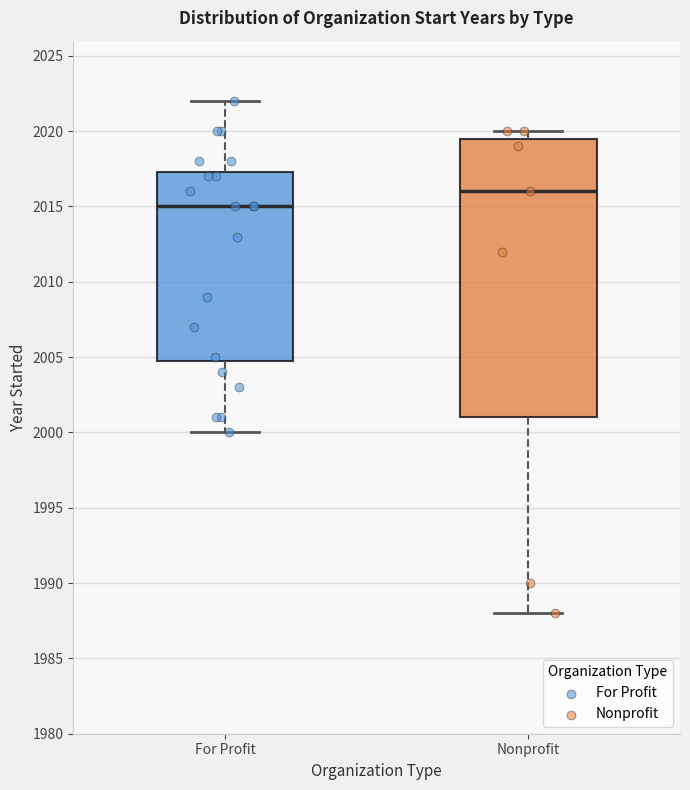

Reading left to right, transcribe this box plot: for each box, give where its median line is, the range the box spans, and where its two whiskers end, as read against the y-axis. The values are not printed on the chart, so give them approximately, as read against the axis.

For Profit: median 2015.0, box 2005.0 to 2017.5, whiskers 2000.0 to 2022.0
Nonprofit: median 2016.0, box 2001.0 to 2019.5, whiskers 1988.0 to 2020.0